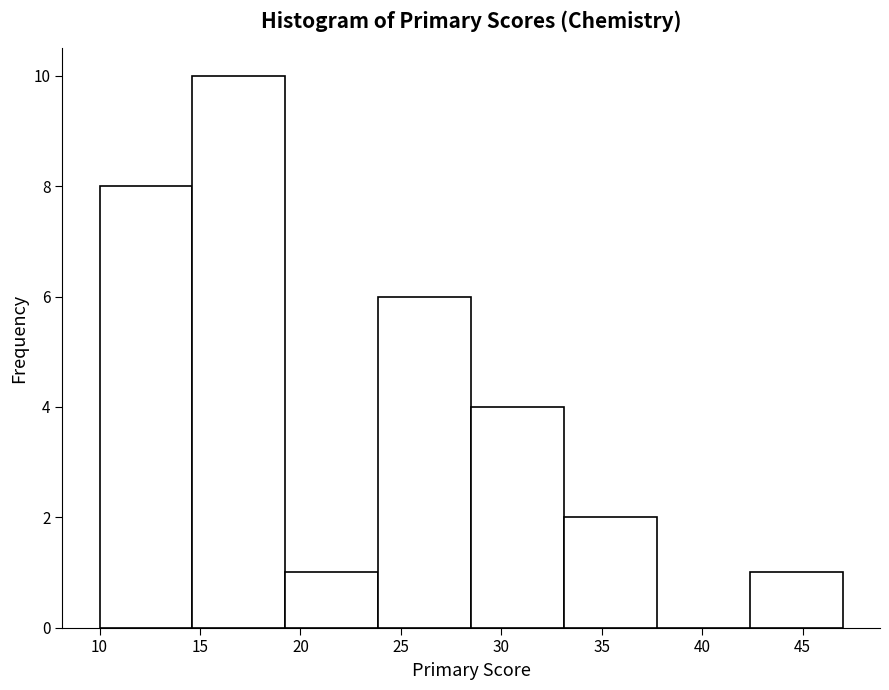

Reading left to right, list every bar in this chart as the range it spans on the x-axis followed by its height. Neither the bar edges nor the heights are printed on the chart, so give them approximately, as read against the axes.

10.0 to 14.5: 8
14.5 to 19.5: 10
19.5 to 24.0: 1
24.0 to 28.5: 6
28.5 to 33.0: 4
33.0 to 38.0: 2
38.0 to 42.5: 0
42.5 to 47.0: 1